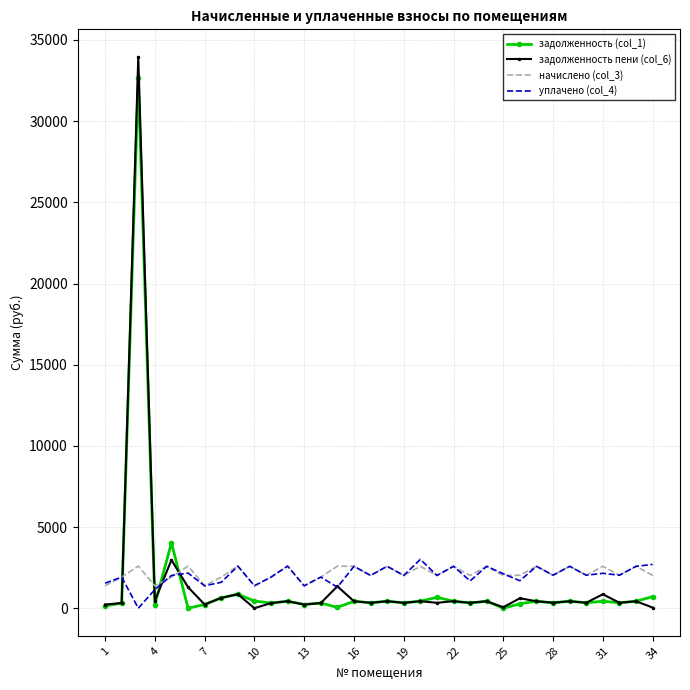

What are all the series names shown in the legend?

задолженность (col_1), задолженность пени (col_6), начислено (col_3), уплачено (col_4)